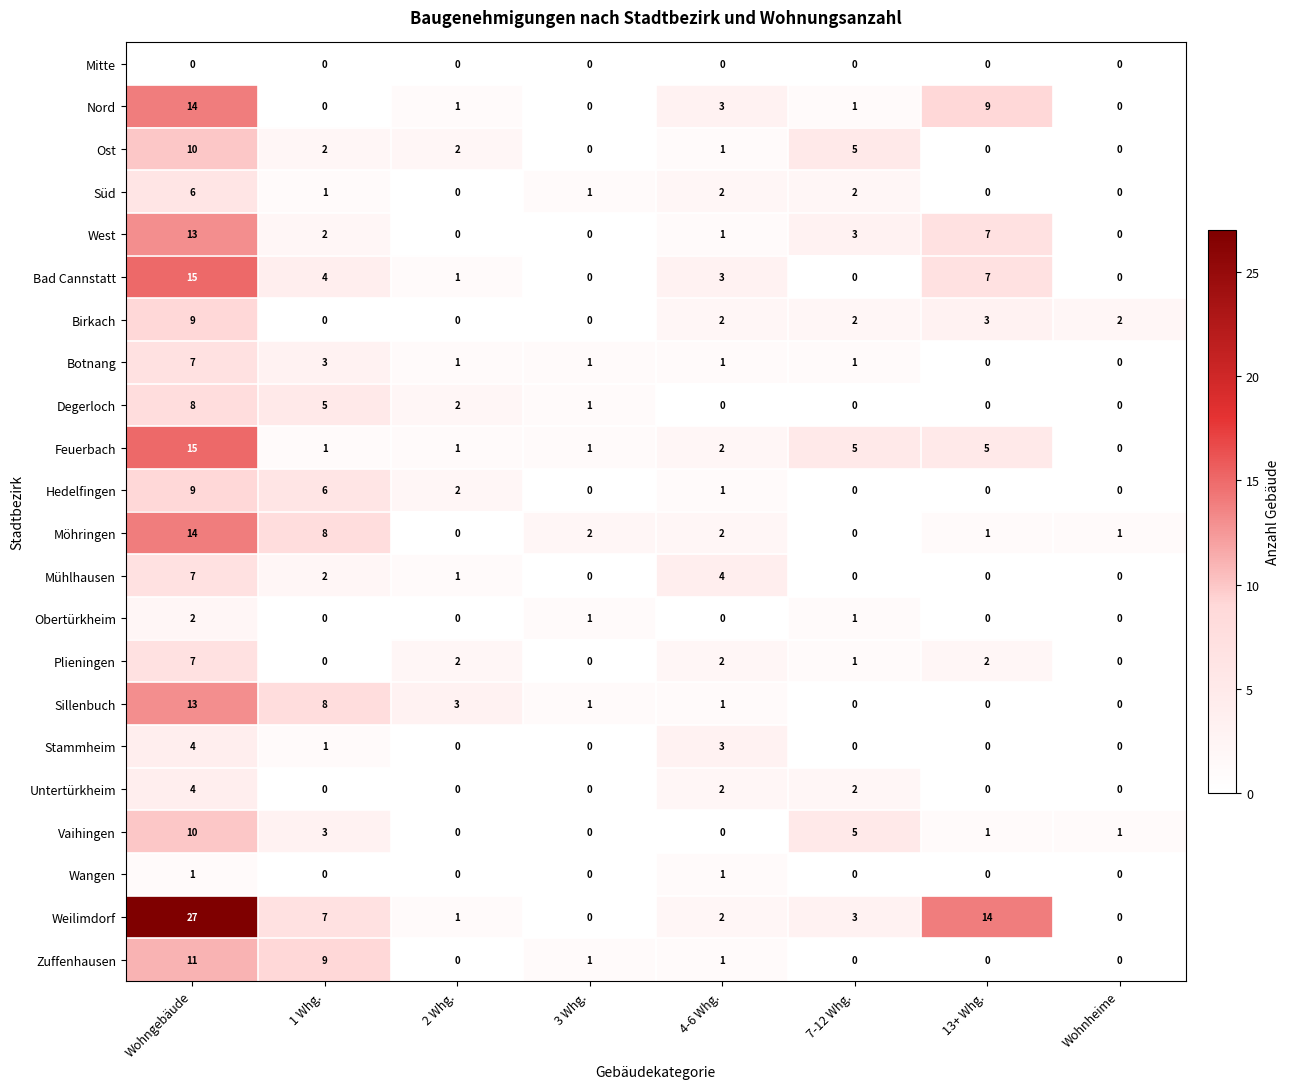

The value of Vaihingen at 4-6 Whg. is 0. True or false?

True